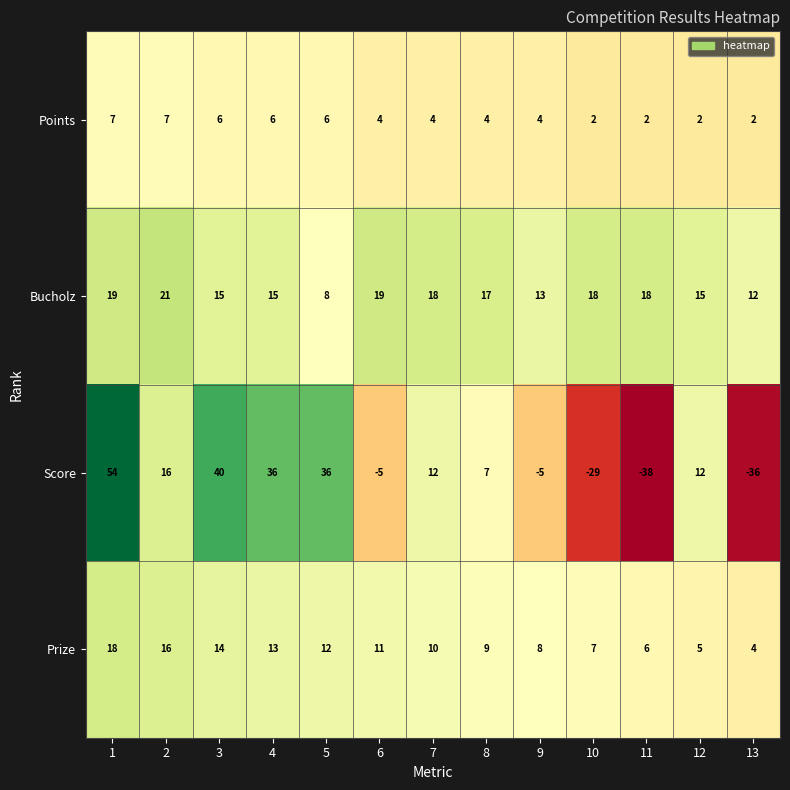

Between 9 and 13, which series saw the biggest shift?

Score